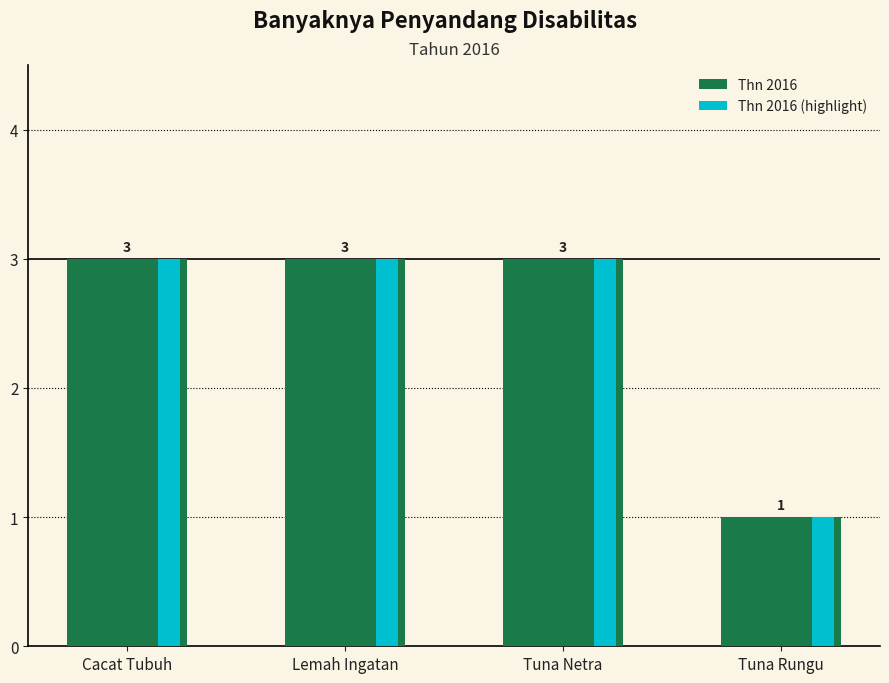

What is the total value across all series at Lemah Ingatan?

6